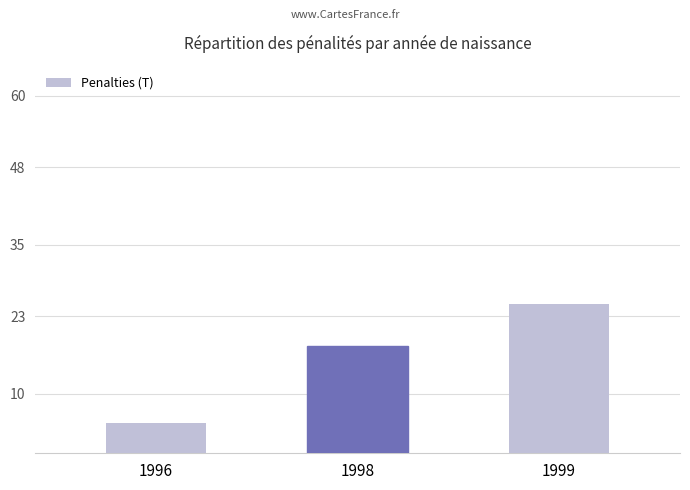

Where is the data nearest to the value 15?

1998